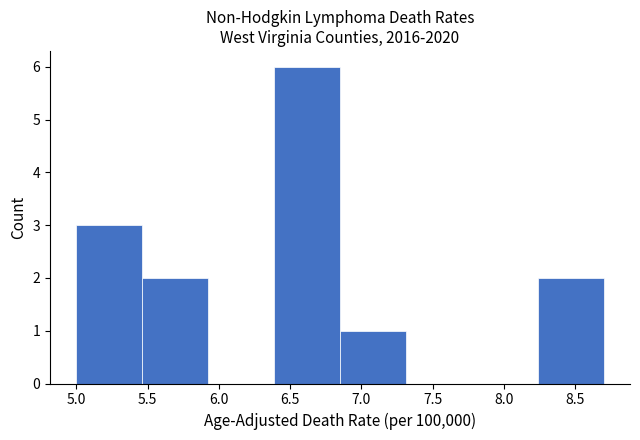

Reading left to right, list every bar in this chart as the range it spans on the x-axis followed by its height. Neither the bar edges nor the heights are printed on the chart, so give them approximately, as read against the axes.

5.00 to 5.45: 3
5.45 to 5.95: 2
5.95 to 6.40: 0
6.40 to 6.85: 6
6.85 to 7.30: 1
7.30 to 7.80: 0
7.80 to 8.25: 0
8.25 to 8.70: 2